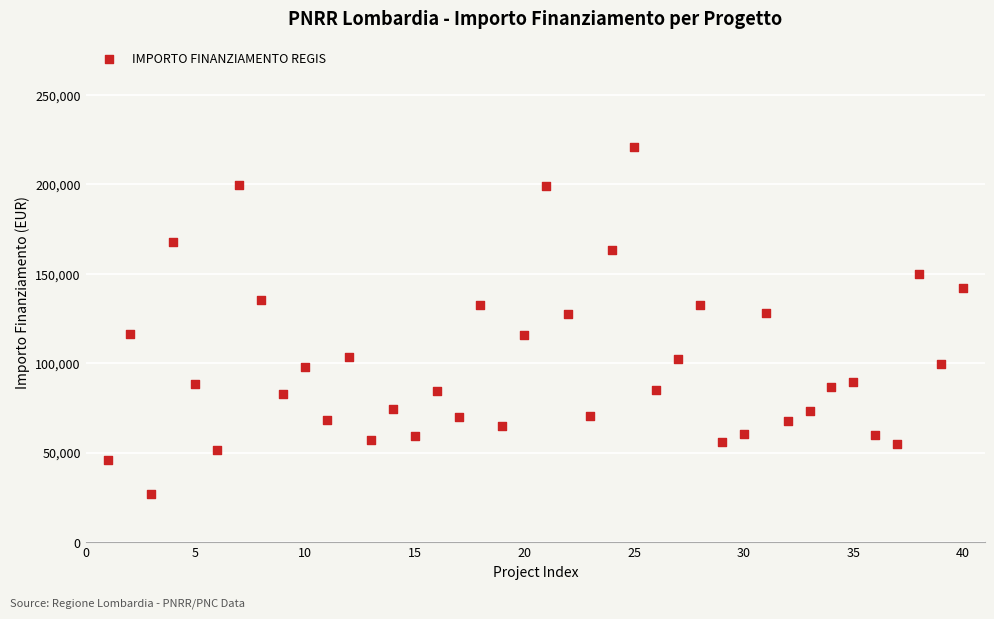

What is the range of Y values (max minus min)?

193933.1